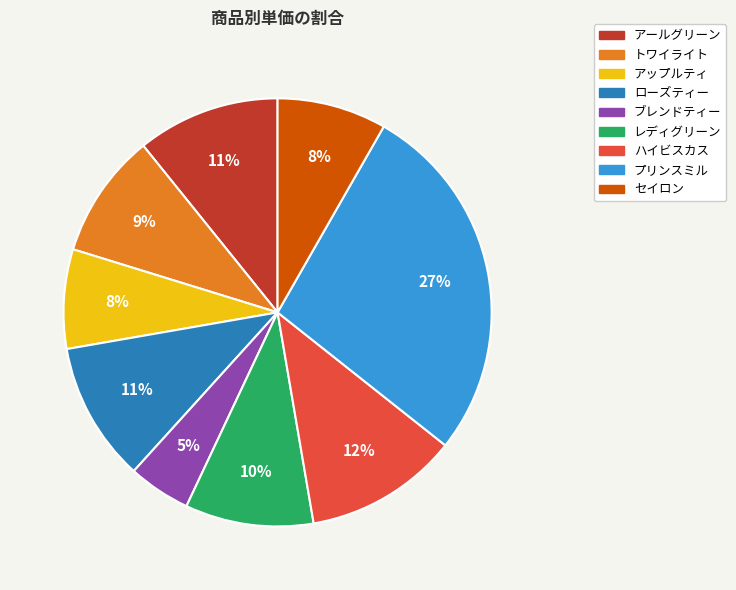

To the nearest percent, what percentage of the pie is ローズティー?

11%